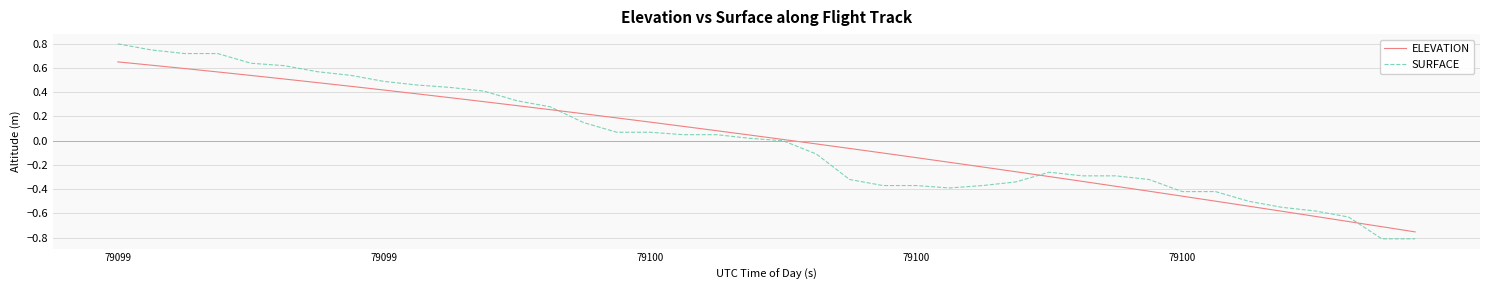

Which series has the largest range (max minus min)?

SURFACE